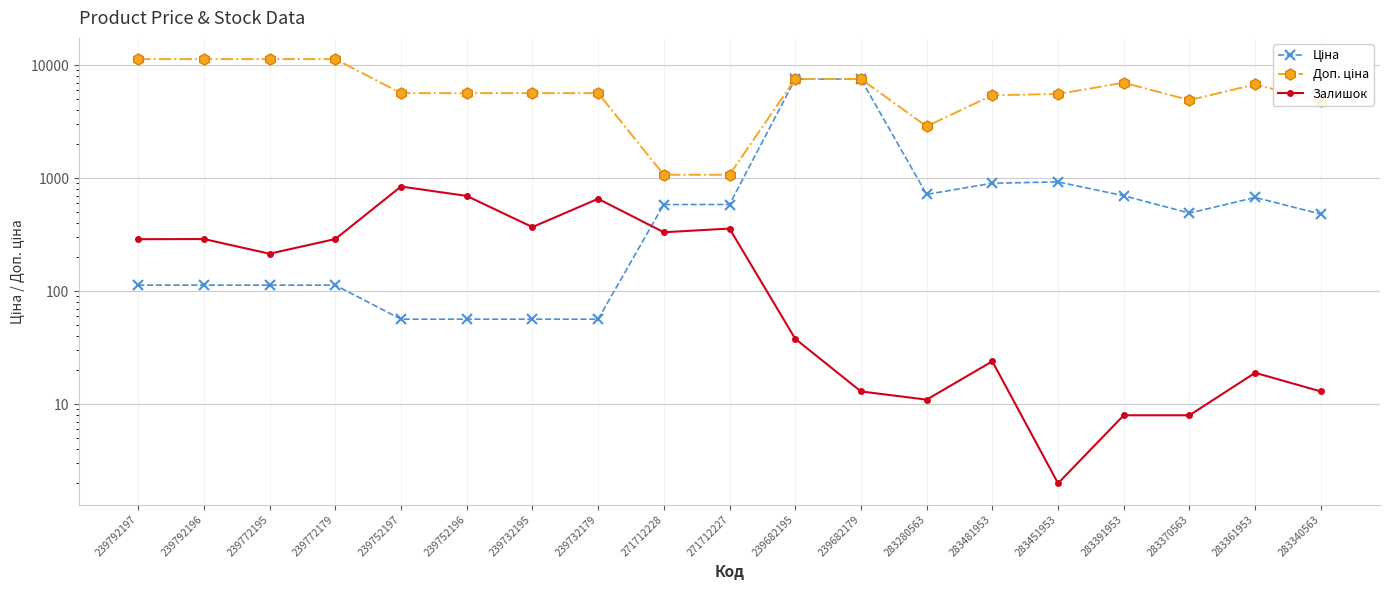

At which label does Доп. ціна first exceed 5667?

239792197